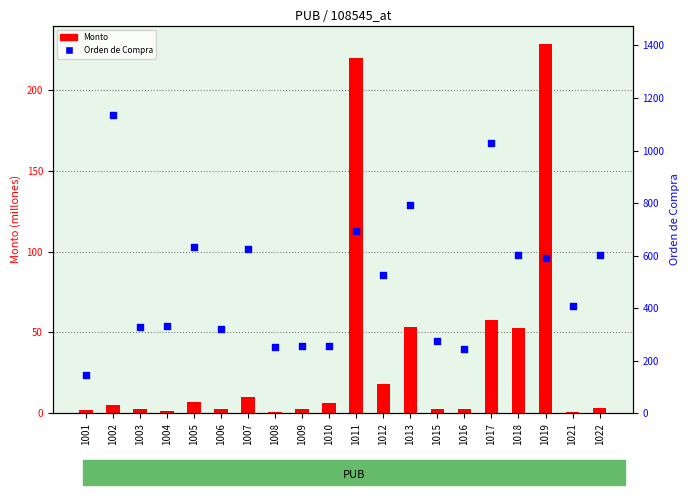

At which category is the sum across all series the highest?

1002